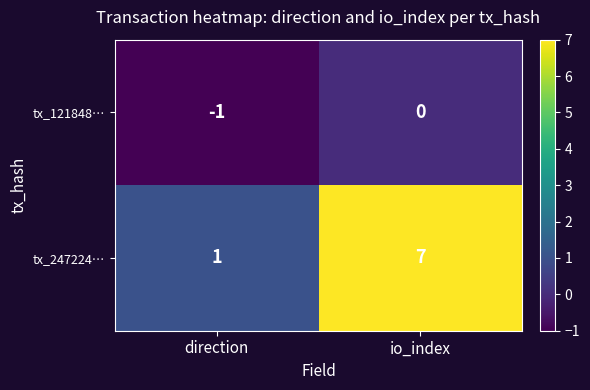

What is the spread (max minus min) of values at io_index?

7